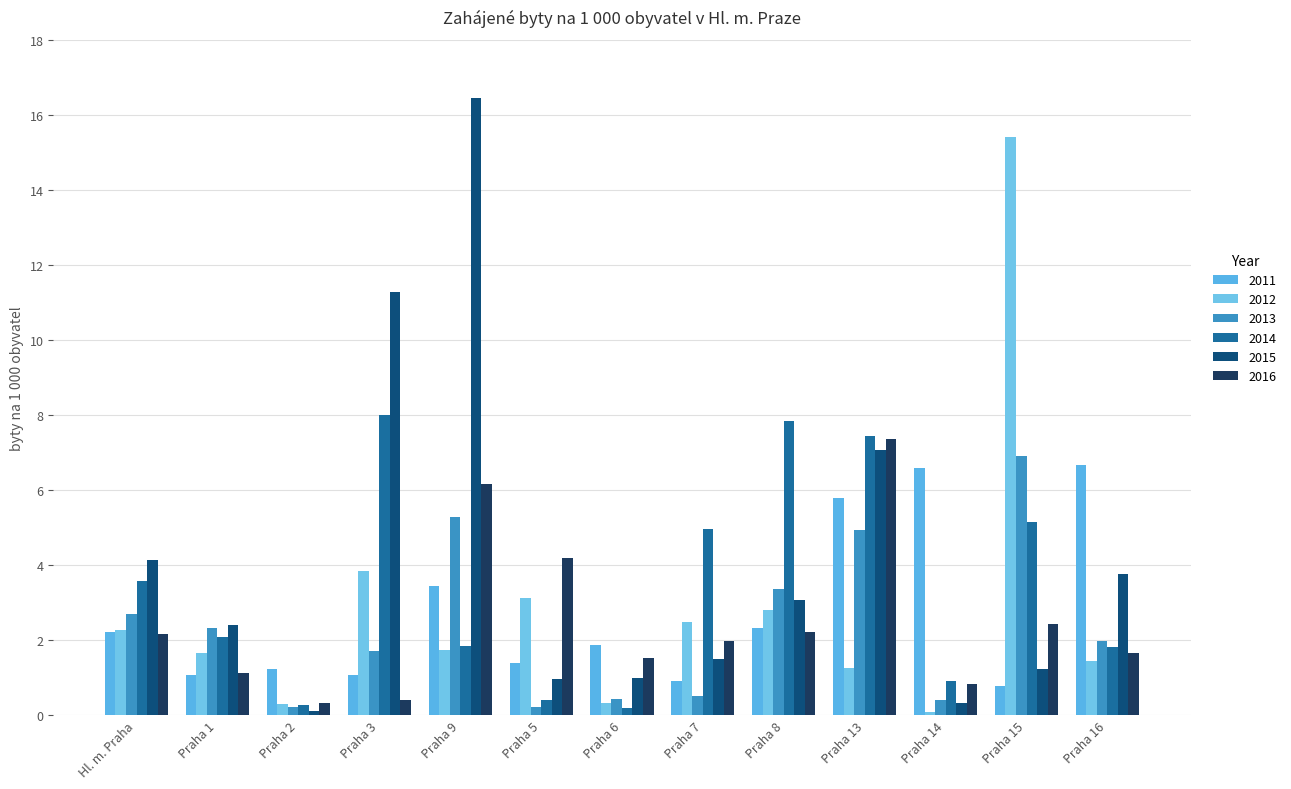

How many categories are shown in the chart?

13